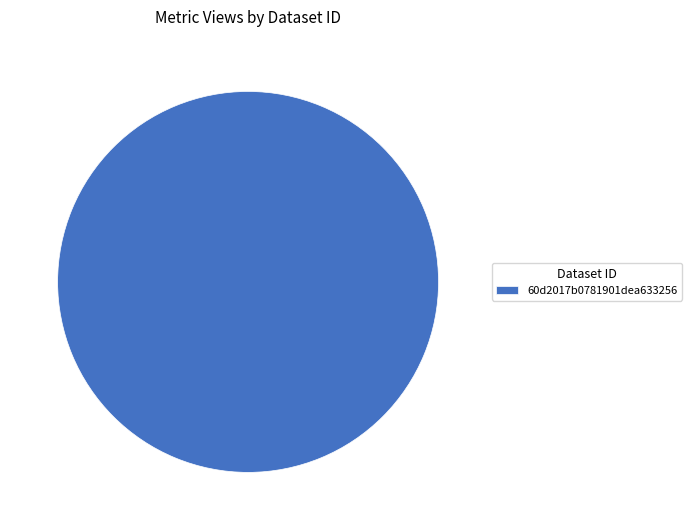

Rank the categories by value from highest to lowest.

60d2017b0781901dea633256